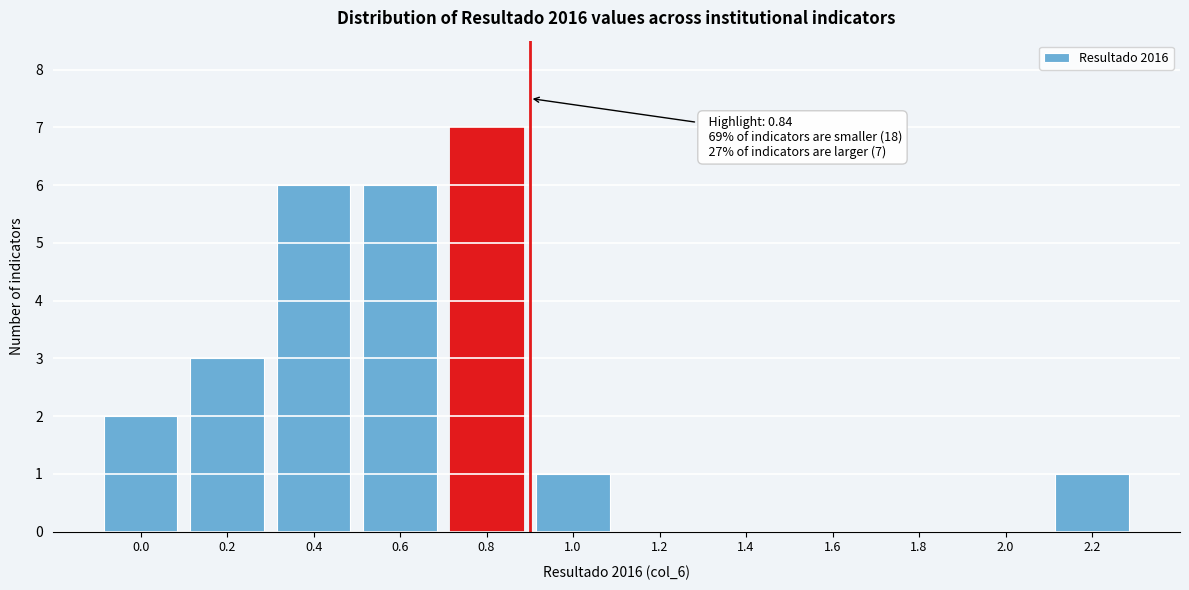

Reading right to left, transcribe all the data shown in this chart.

2.2=1	2.0=0	1.8=0	1.6=0	1.4=0	1.2=0	1.0=1	0.8=7	0.6=6	0.4=6	0.2=3	0.0=2